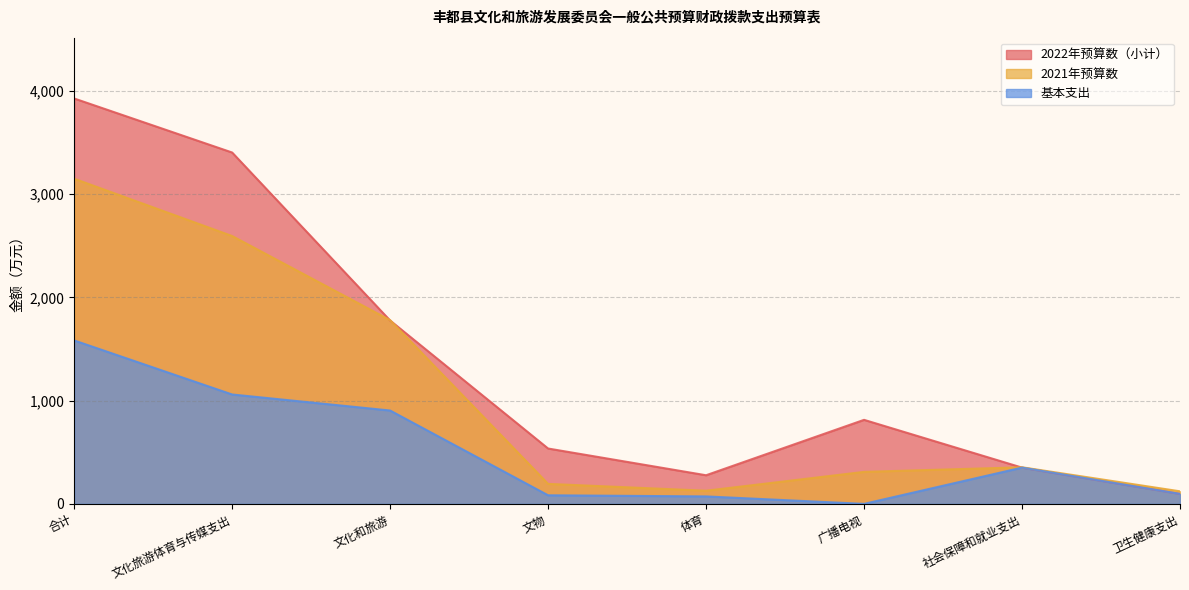

What is the value of the 2022年预算数（小计） point at the 7th from the left?

351.2